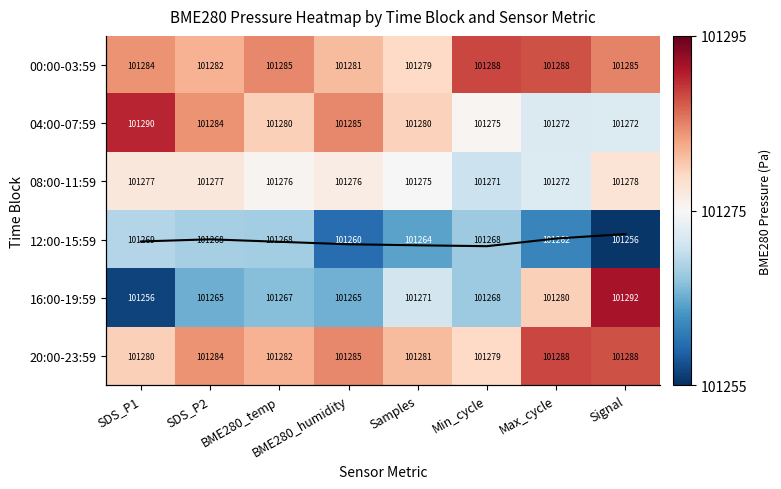

Between Signal and SDS_P2, which is larger?

Signal